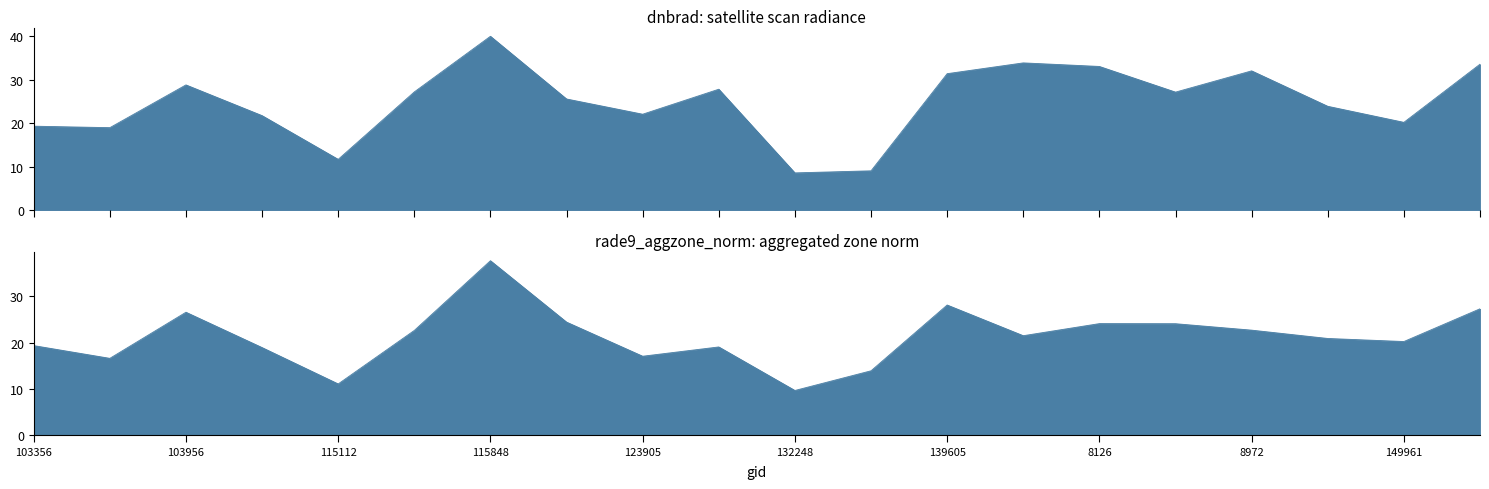

What is the minimum value for rade9_aggzone_norm?

9.6